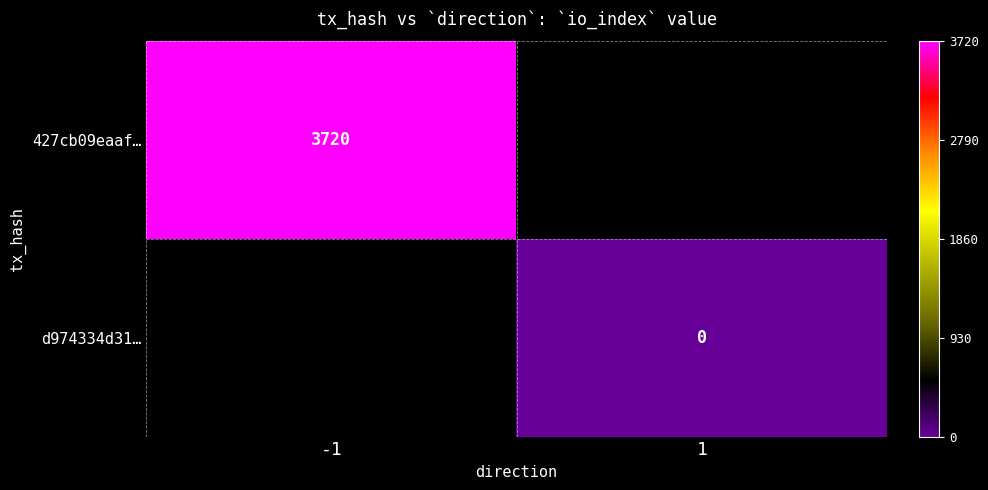

Which category has the highest value across all series?

-1